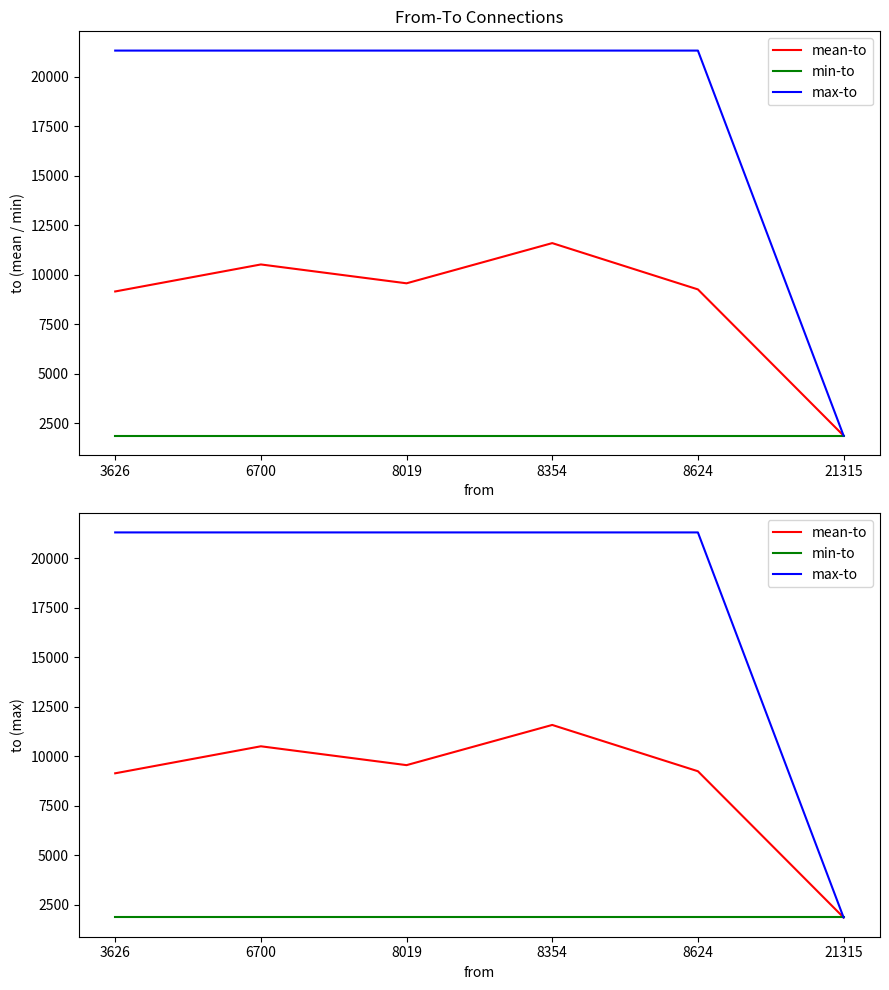

Reading left to right, list all the values displayed in this chart.

mean-to: 9145.7	10510.3	9557.8	11588.5	9250.0	1862.0
min-to: 1862.0	1862.0	1862.0	1862.0	1862.0	1862.0
max-to: 21315.0	21315.0	21315.0	21315.0	21315.0	1862.0